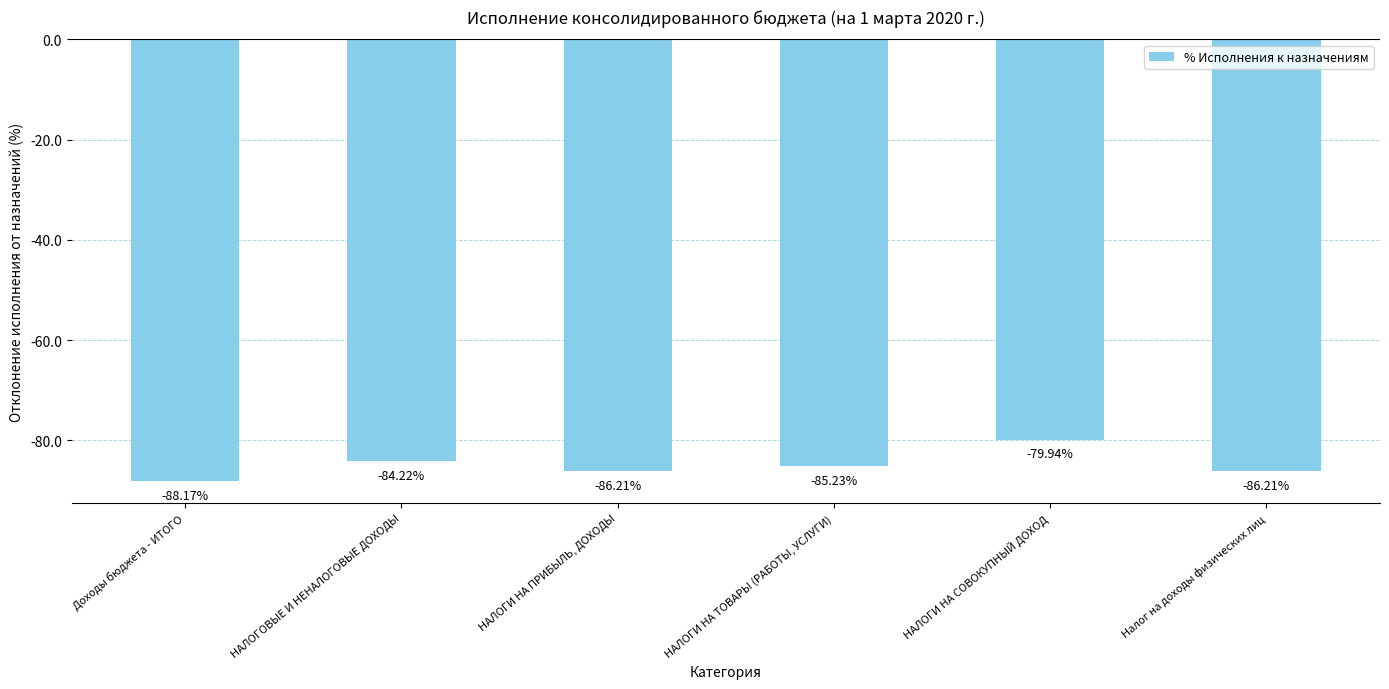

The value at НАЛОГИ НА ПРИБЫЛЬ, ДОХОДЫ is -86.2. True or false?

True